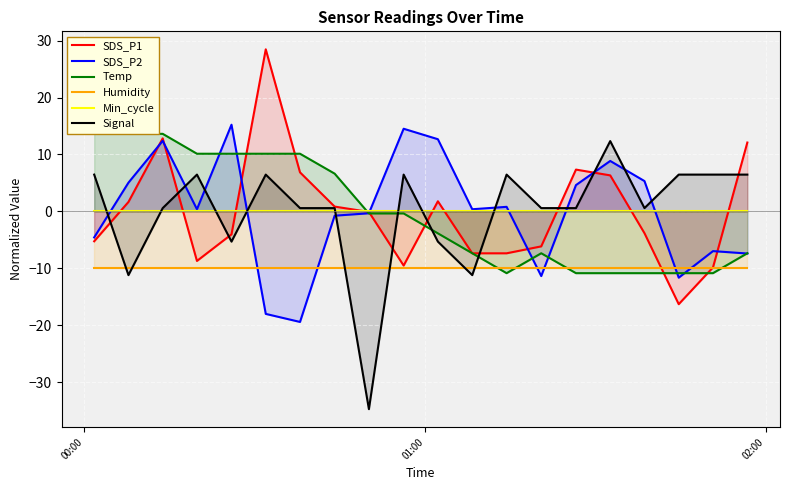

What is the smallest value displayed?

-34.7